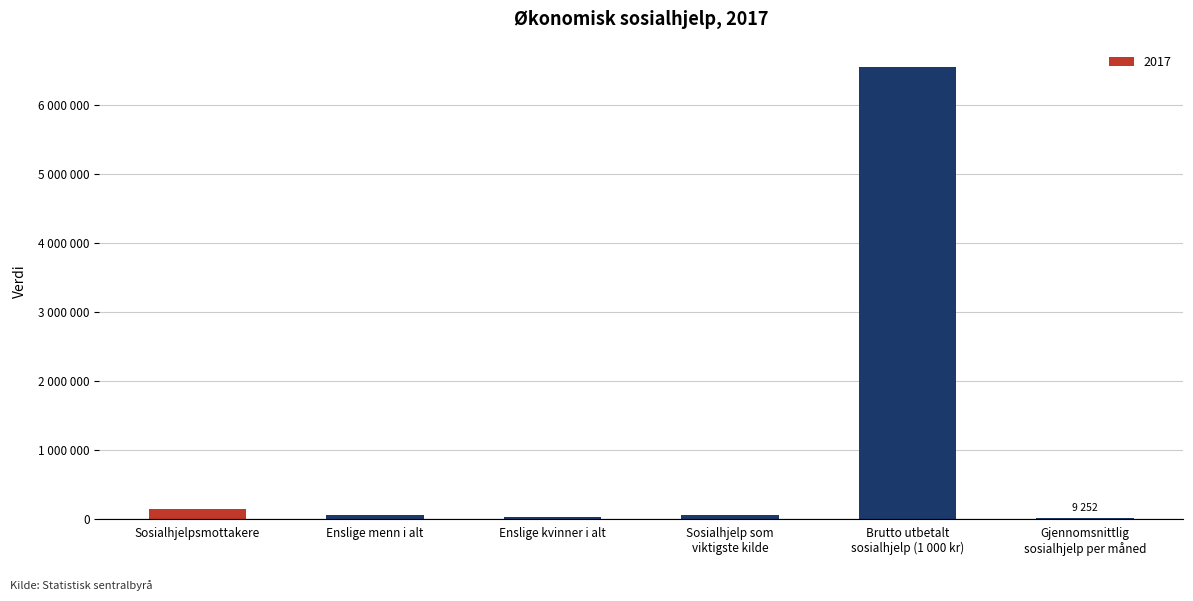

Reading left to right, transcribe all the data shown in this chart.

Sosialhjelpsmottakere=132659	Enslige menn i alt=52129	Enslige kvinner i alt=29034	Sosialhjelp som
viktigste kilde=53620	Brutto utbetalt
sosialhjelp (1 000 kr)=6556485	Gjennomsnittlig
sosialhjelp per måned=9252